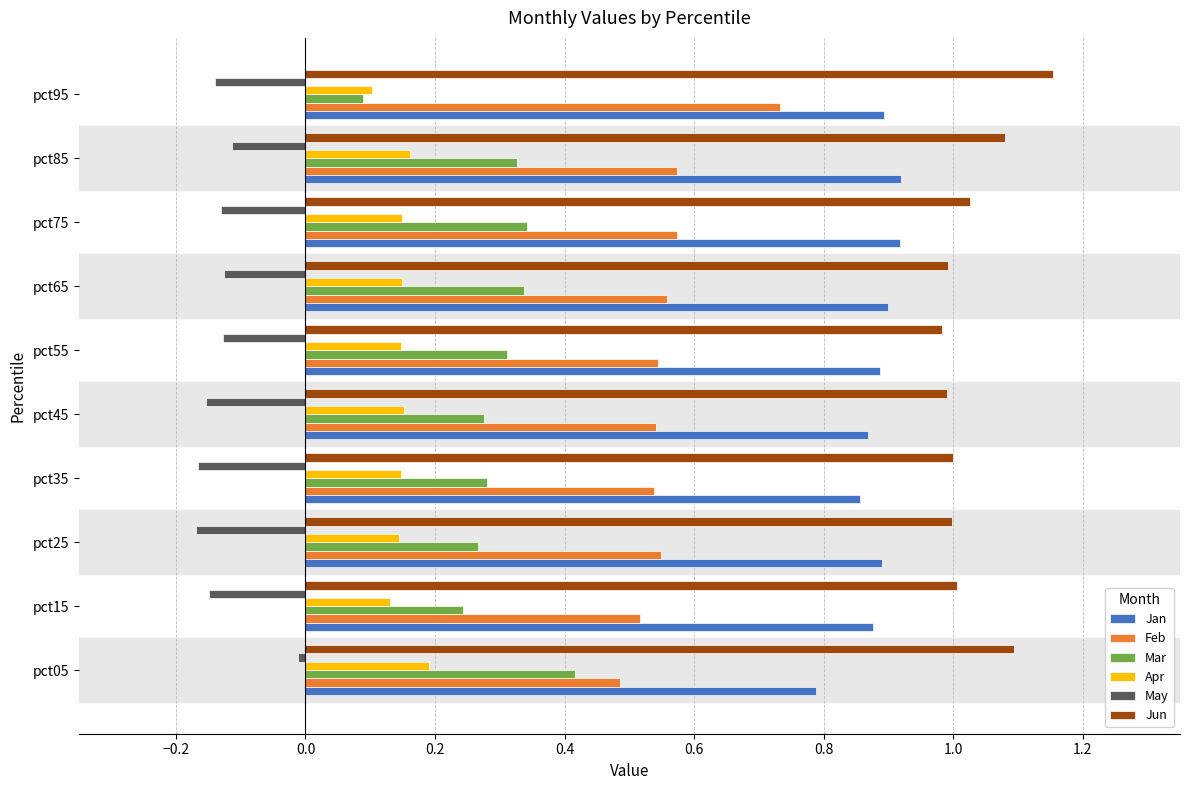

Is it true that Apr equals 0.0 at pct35?

False